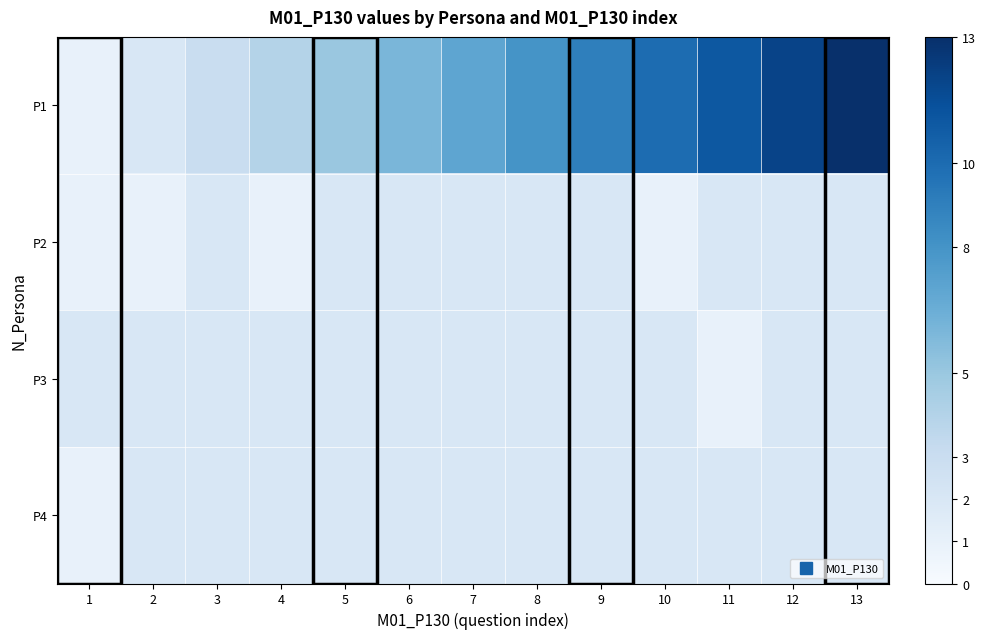

How many series are shown in this chart?

4